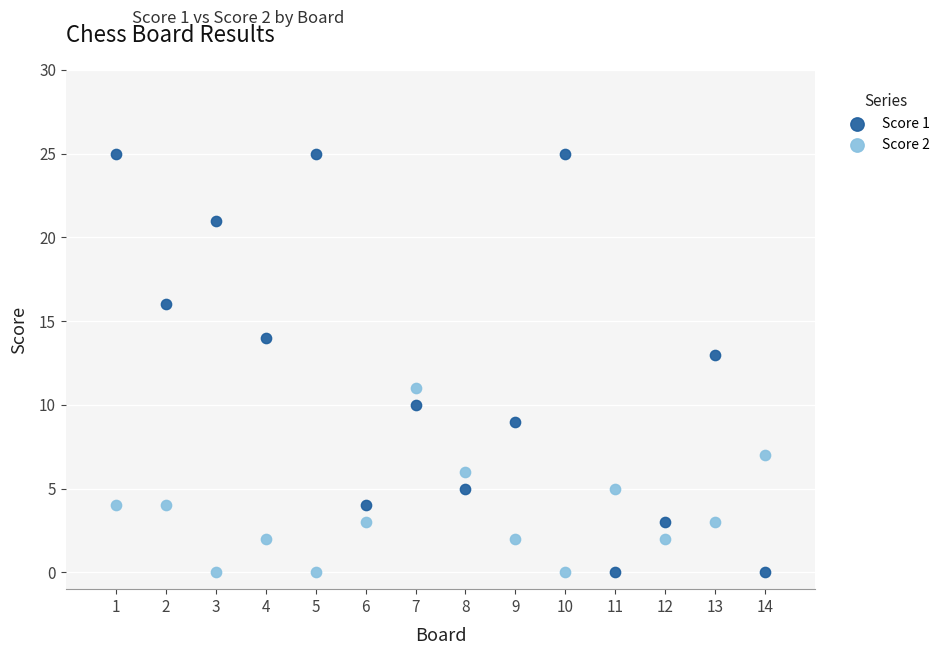

What is the X range (max minus min) for the scatter plot?

13